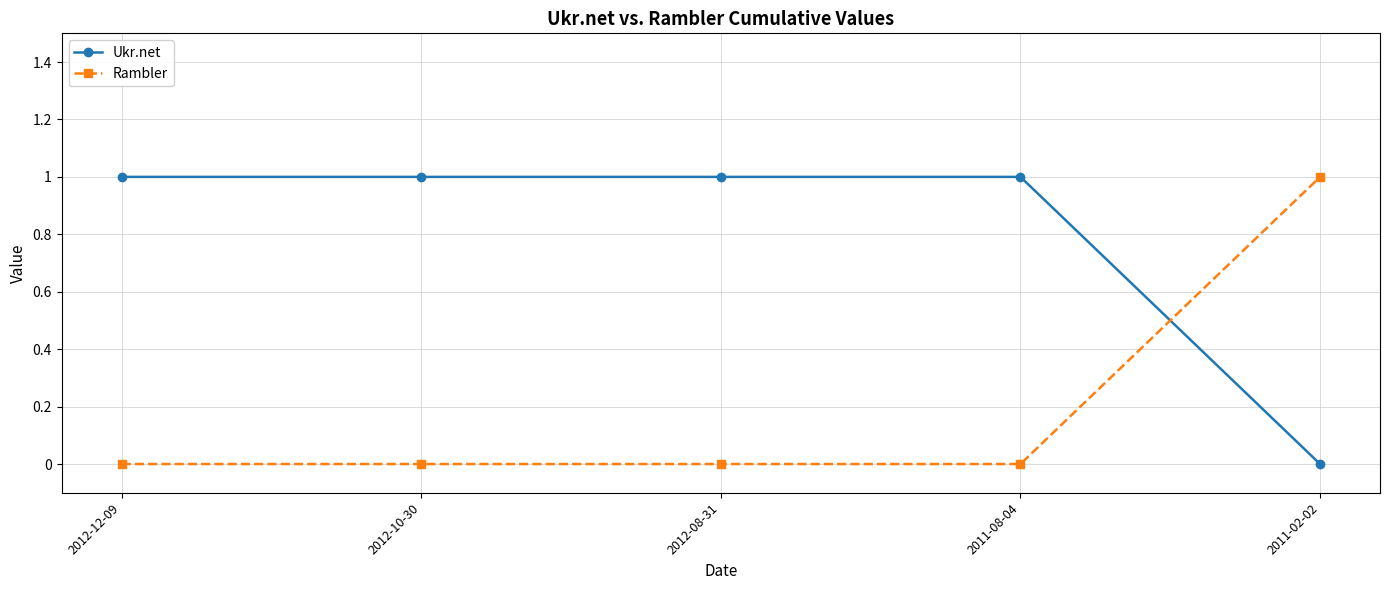

What is the value of the Ukr.net point at the 1st from the left?

1